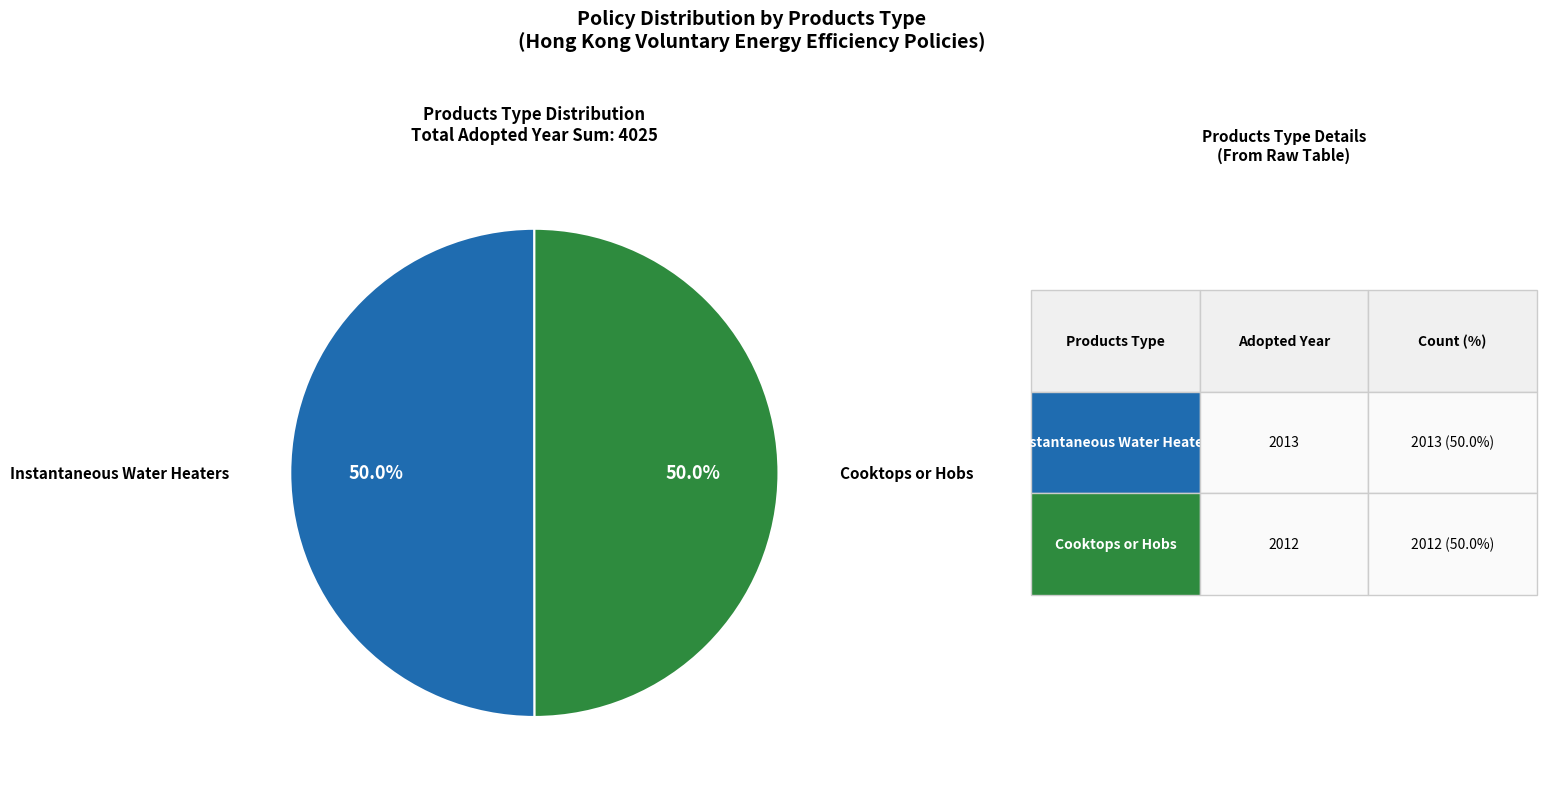

Count the number of slices in the pie.

2